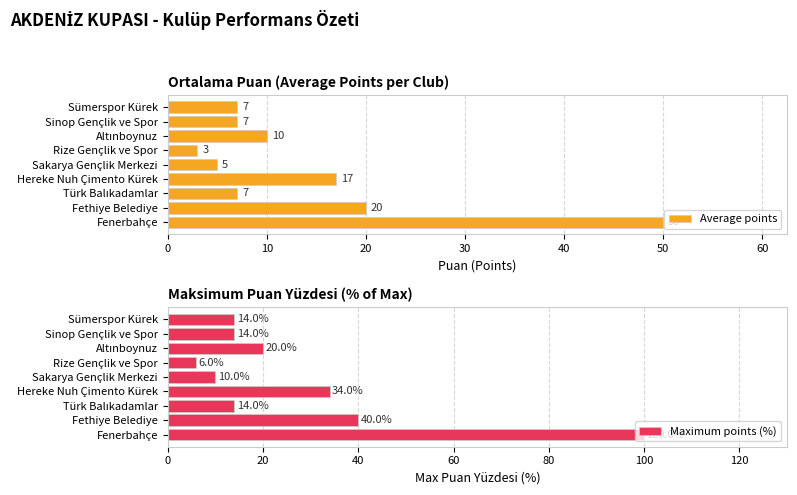

What is the sum of all Average points values?

126